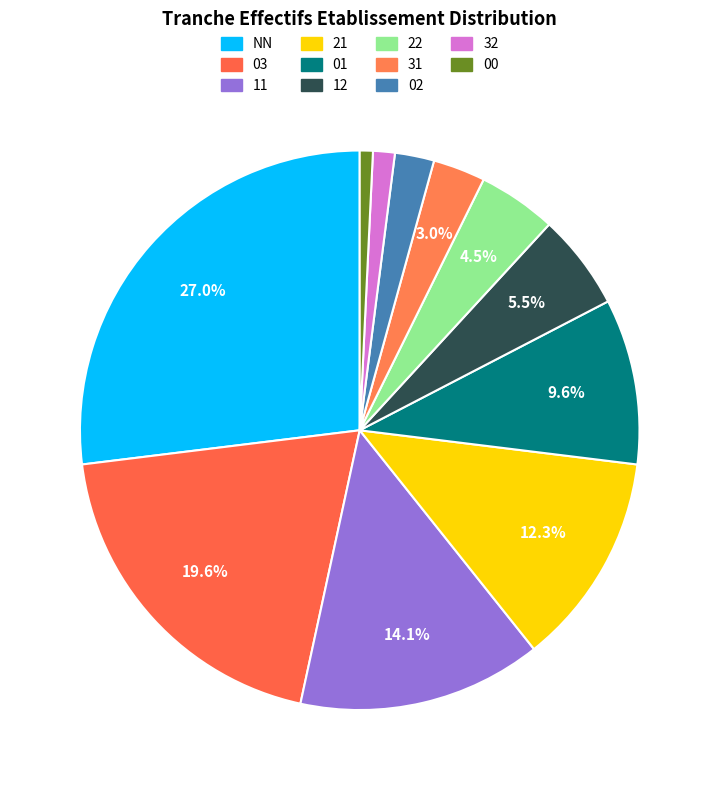

Does any single category account for the majority?

No